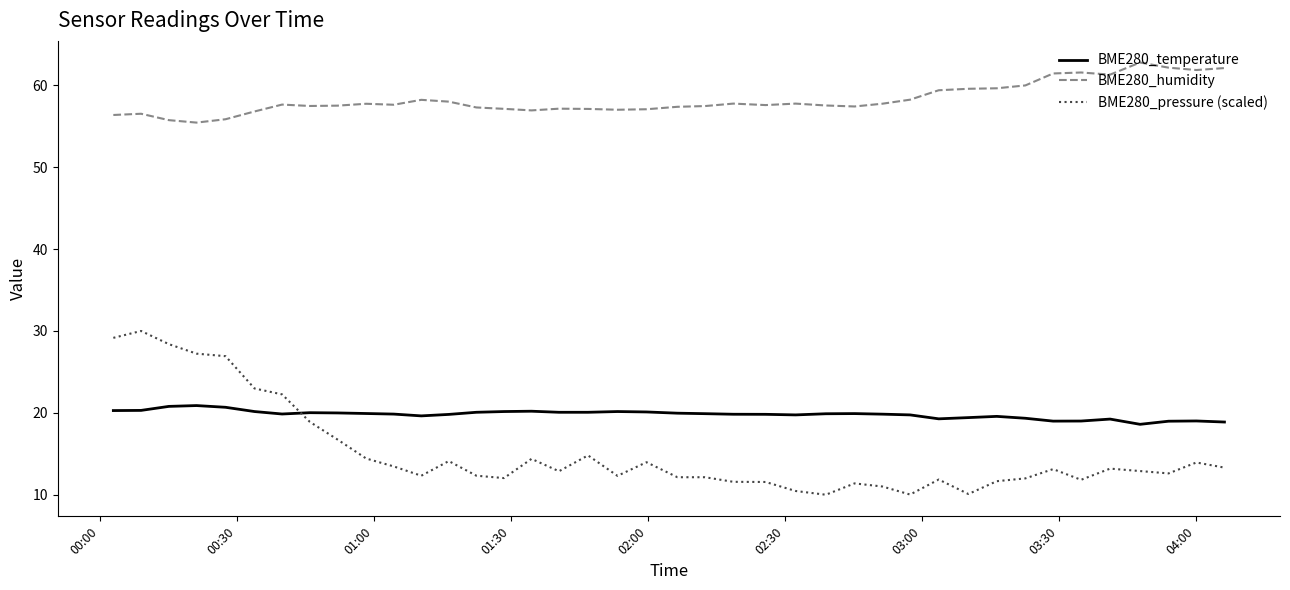

True or false: BME280_humidity and BME280_pressure (scaled) cross at least once.

False